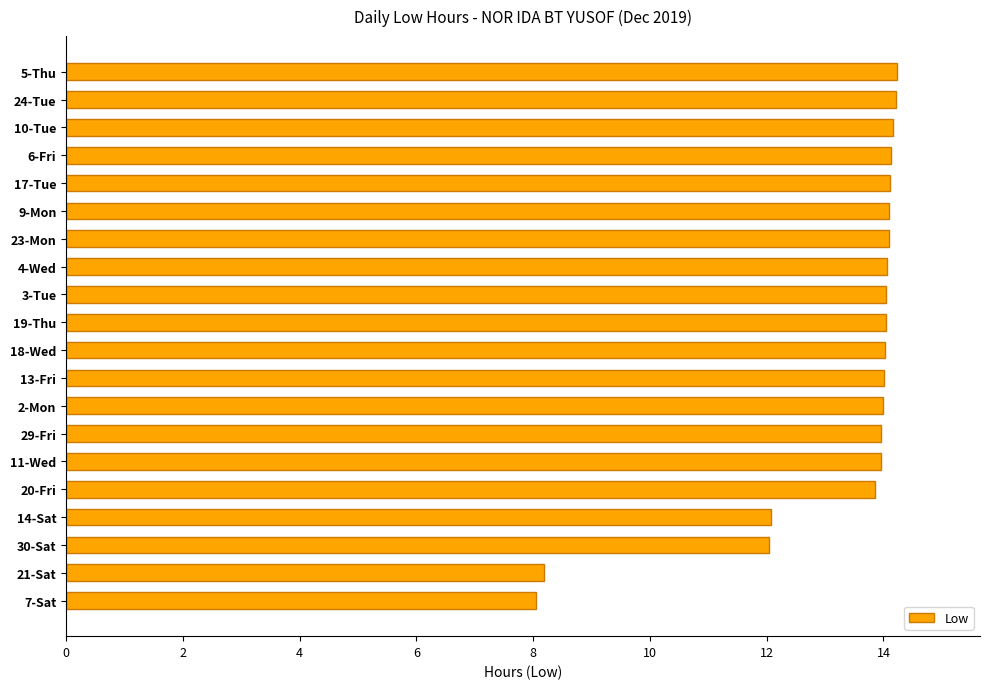

What is the change in value from 6-Fri to 30-Sat?

-2.1